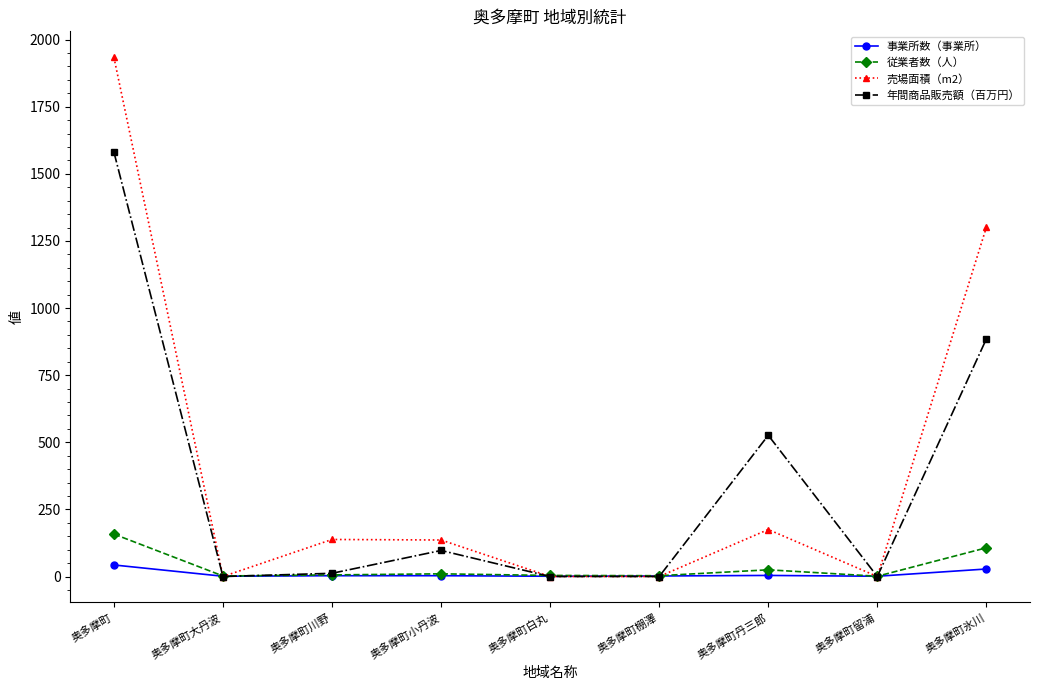

What position from the right is 奥多摩町小丹波?

6